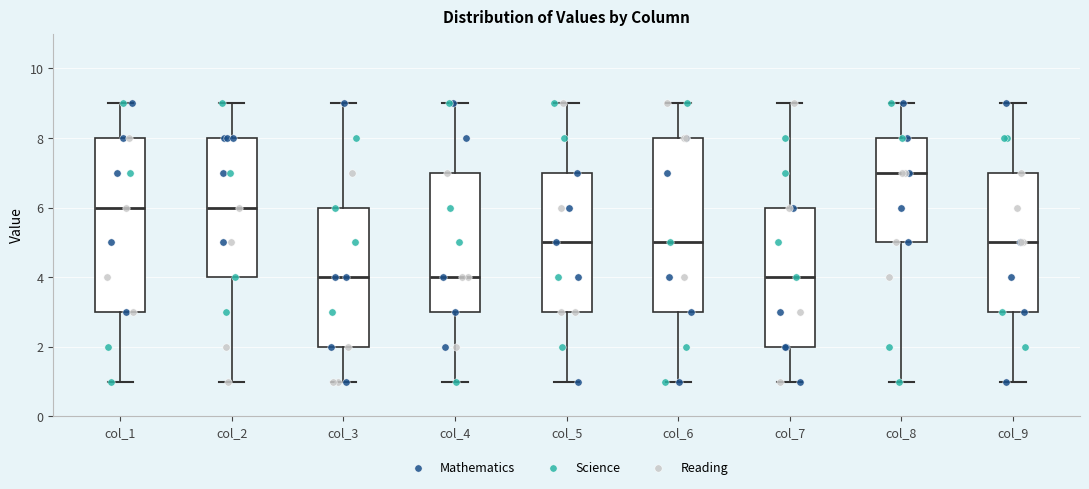

Reading left to right, transcribe this box plot: for each box, give where its median line is, the range the box spans, and where its two whiskers end, as read against the y-axis. The values are not printed on the chart, so give them approximately, as read against the axis.

col_1: median 6, box 3 to 8, whiskers 1 to 9
col_2: median 6, box 4 to 8, whiskers 1 to 9
col_3: median 4, box 2 to 6, whiskers 1 to 9
col_4: median 4, box 3 to 7, whiskers 1 to 9
col_5: median 5, box 3 to 7, whiskers 1 to 9
col_6: median 5, box 3 to 8, whiskers 1 to 9
col_7: median 4, box 2 to 6, whiskers 1 to 9
col_8: median 7, box 5 to 8, whiskers 1 to 9
col_9: median 5, box 3 to 7, whiskers 1 to 9